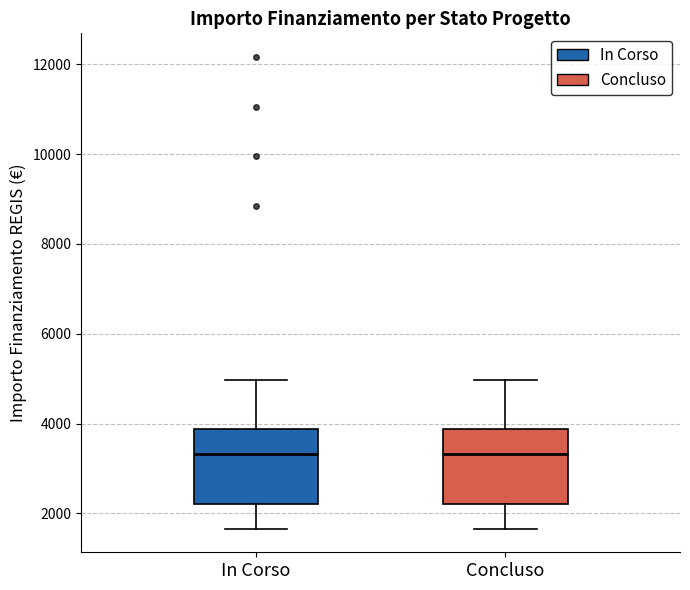

Where is the upper edge of the box for In Corso on the y-axis? The values are not printed on the chart, so give them approximately, as read against the axis.

3800